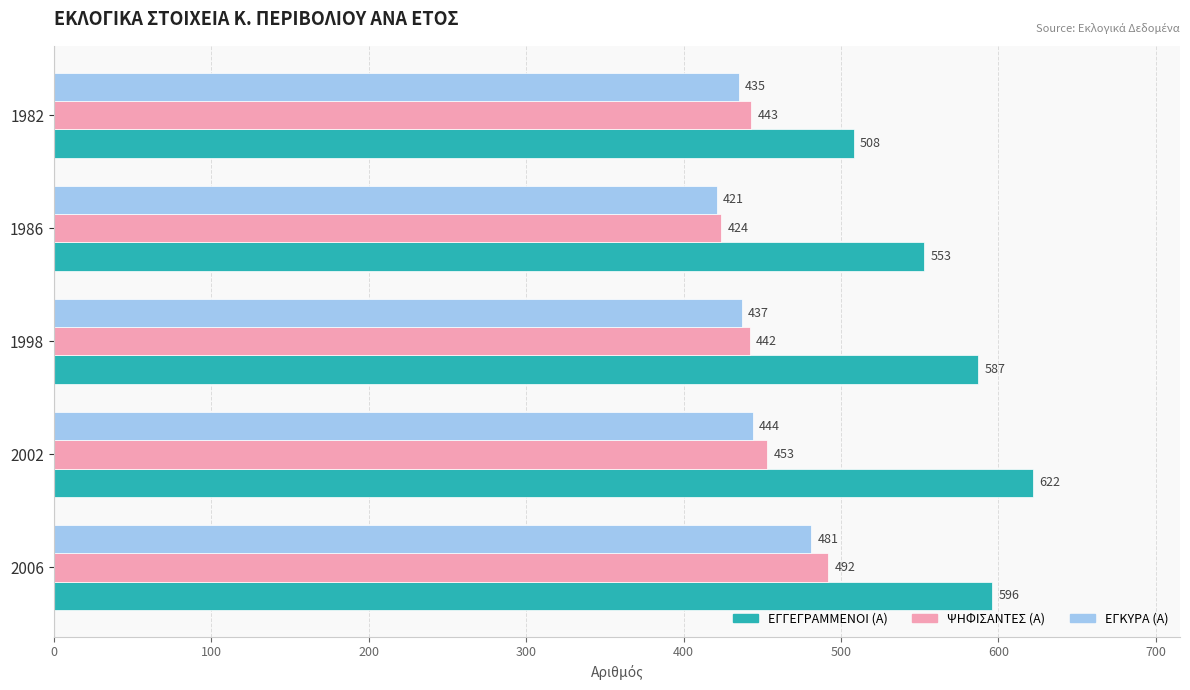

The value of ΕΓΚΥΡΑ (Α) at 1982 is 435. True or false?

True